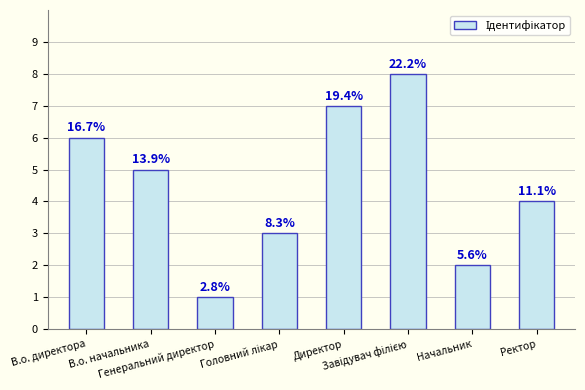

Reading right to left, transcribe all the data shown in this chart.

Ректор=4	Начальник=2	Завідувач філією=8	Директор=7	Головний лікар=3	Генеральний директор=1	В.о. начальника=5	В.о. директора=6